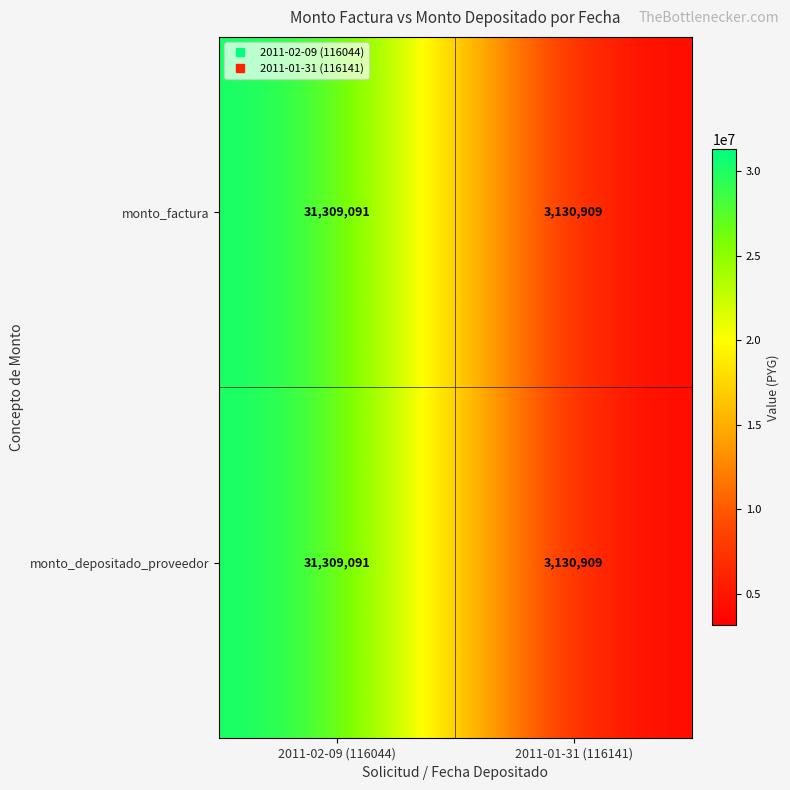

Reading left to right, extract all data points from this chart.

monto_factura: 31309091	3130909
monto_depositado_proveedor: 31309091	3130909